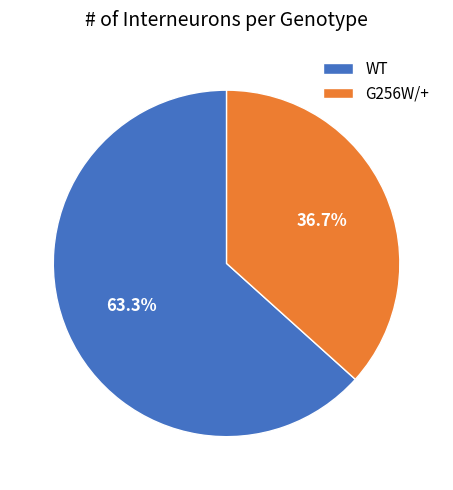

Is it true that WT is 51% of the pie?

False